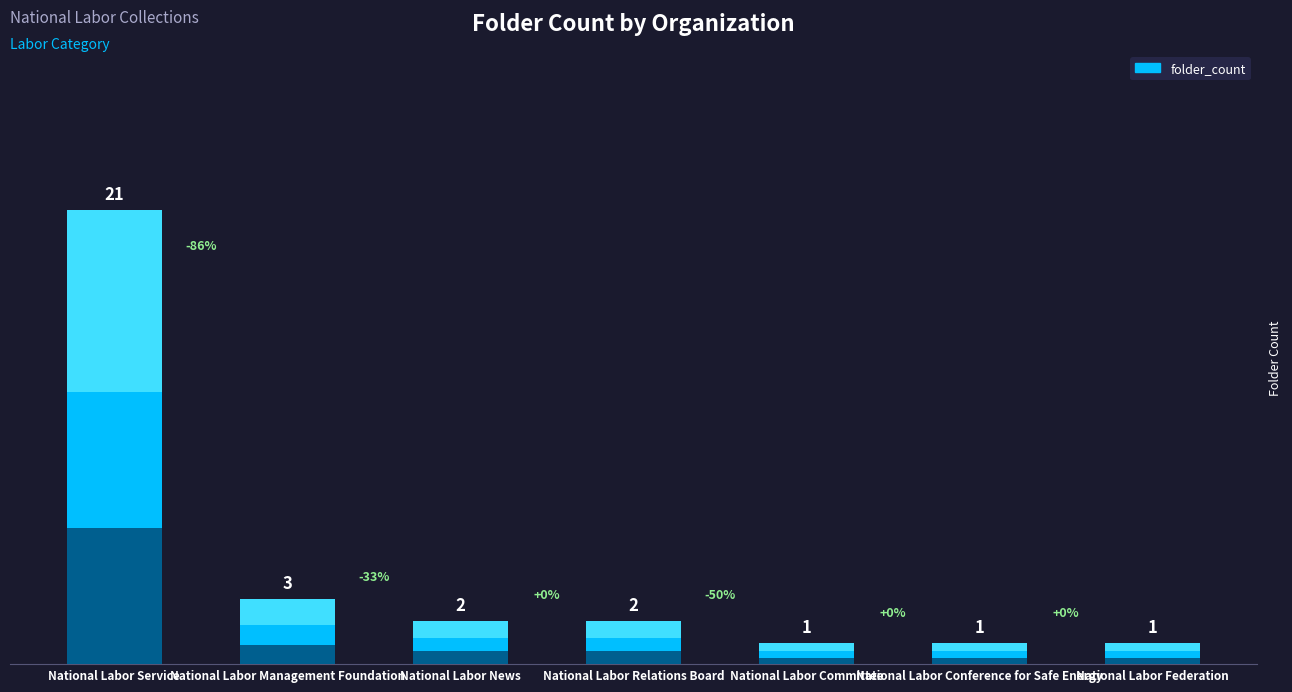

Reading left to right, what are all the values shown in this chart?

National Labor Service=21	National Labor Management Foundation=3	National Labor News=2	National Labor Relations Board=2	National Labor Committee=1	National Labor Conference for Safe Energy=1	National Labor Federation=1